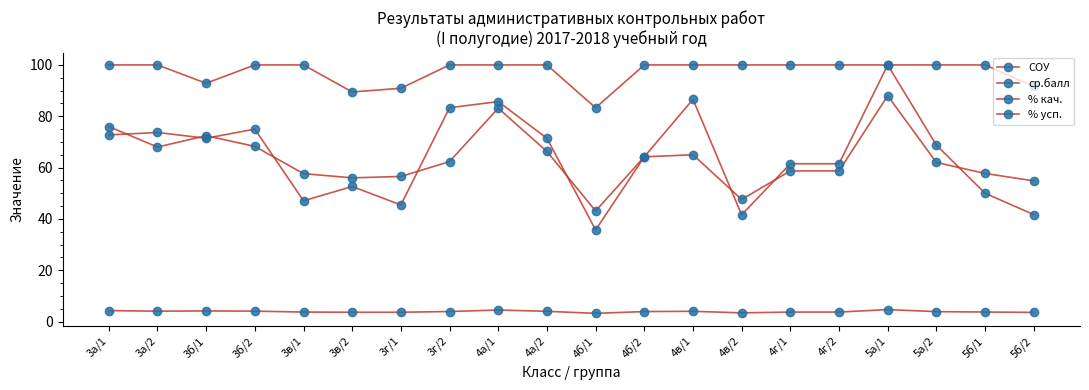

How many distinct data groups are displayed?

4